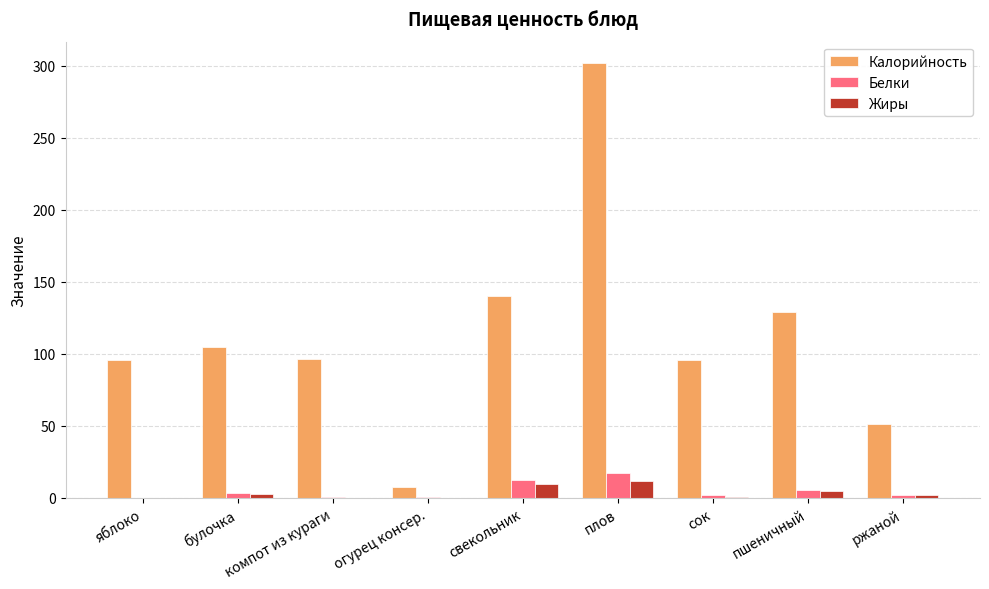

Which series changed the most between компот из кураги and плов?

Калорийность